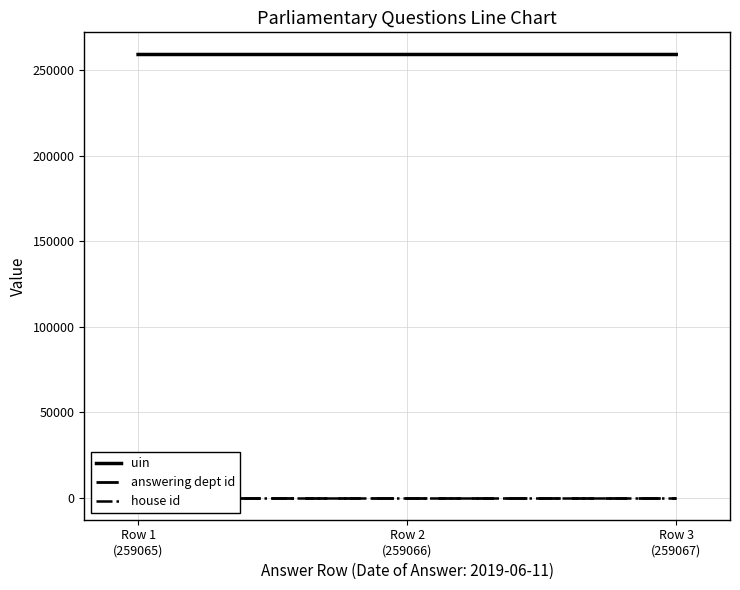

At which category is the sum across all series the highest?

Row 3
(259067)